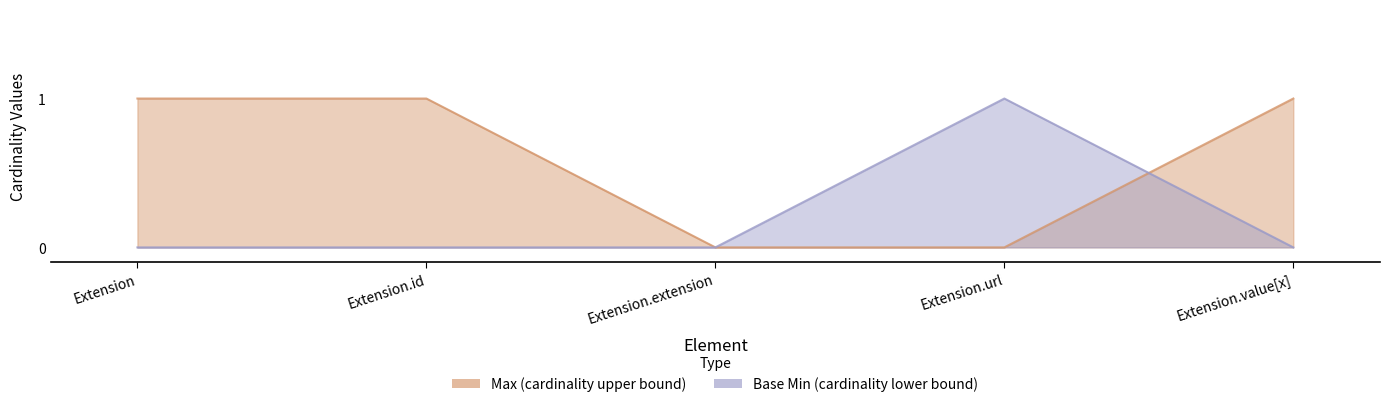

Reading left to right, transcribe all the data shown in this chart.

Max: Extension=1	Extension.id=1	Extension.extension=0	Extension.url=0	Extension.value[x]=1
Base Min: Extension=0	Extension.id=0	Extension.extension=0	Extension.url=1	Extension.value[x]=0